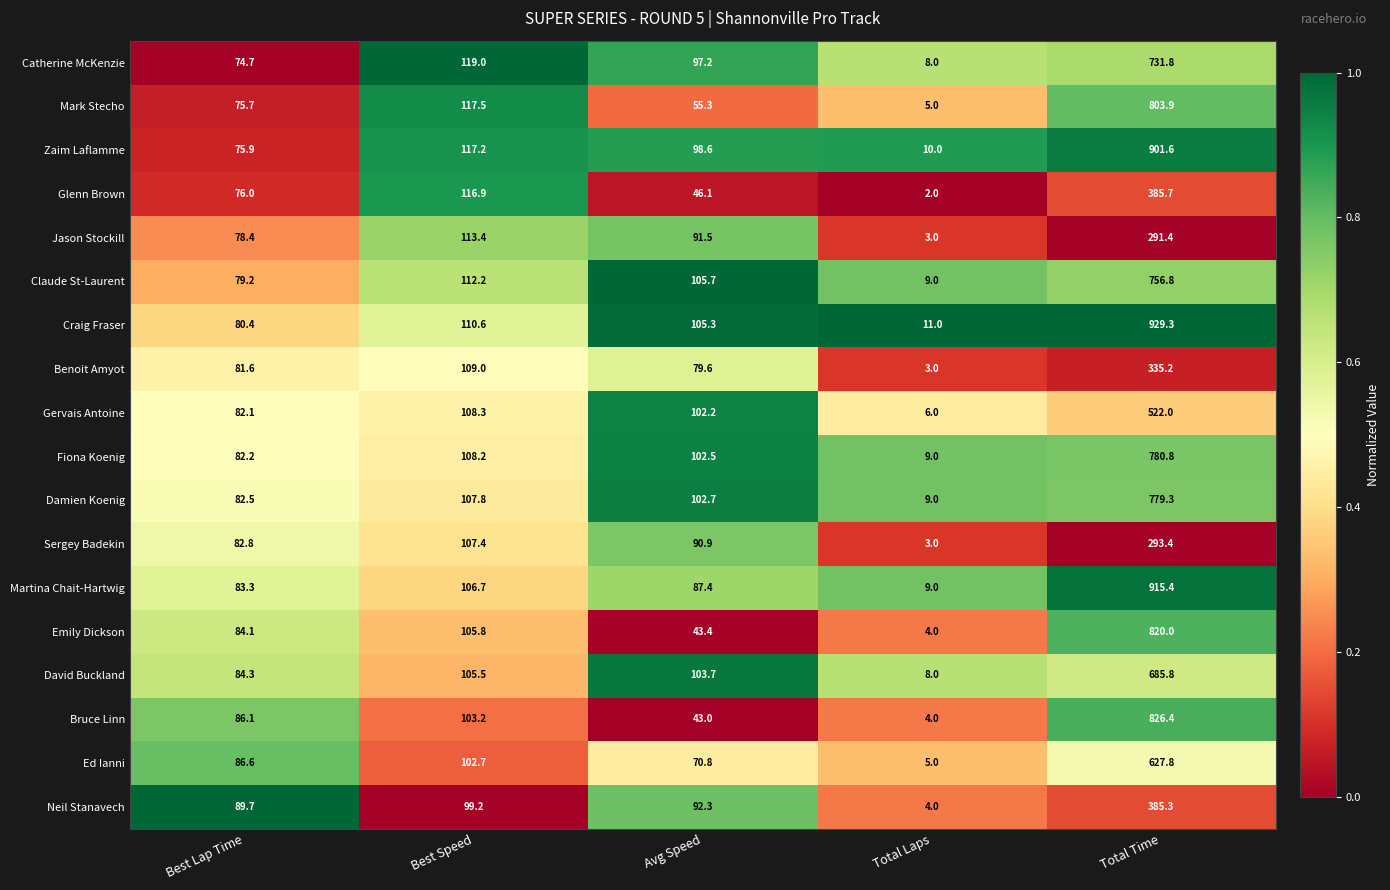

Which category has the highest value across all series?

Total Time